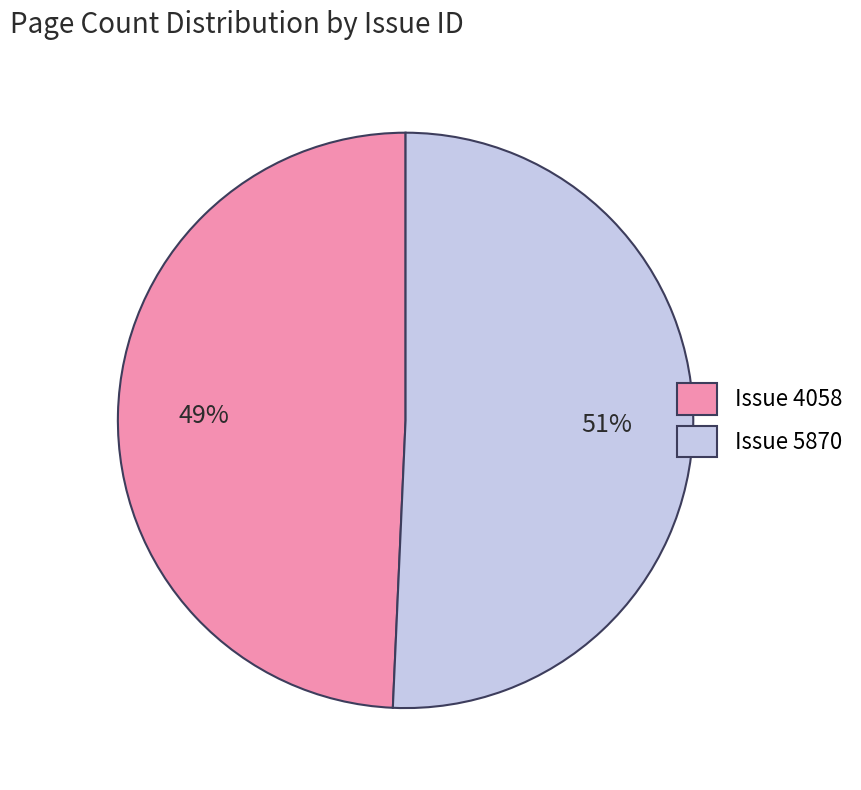

To the nearest percent, what portion does Issue 5870 represent?

51%